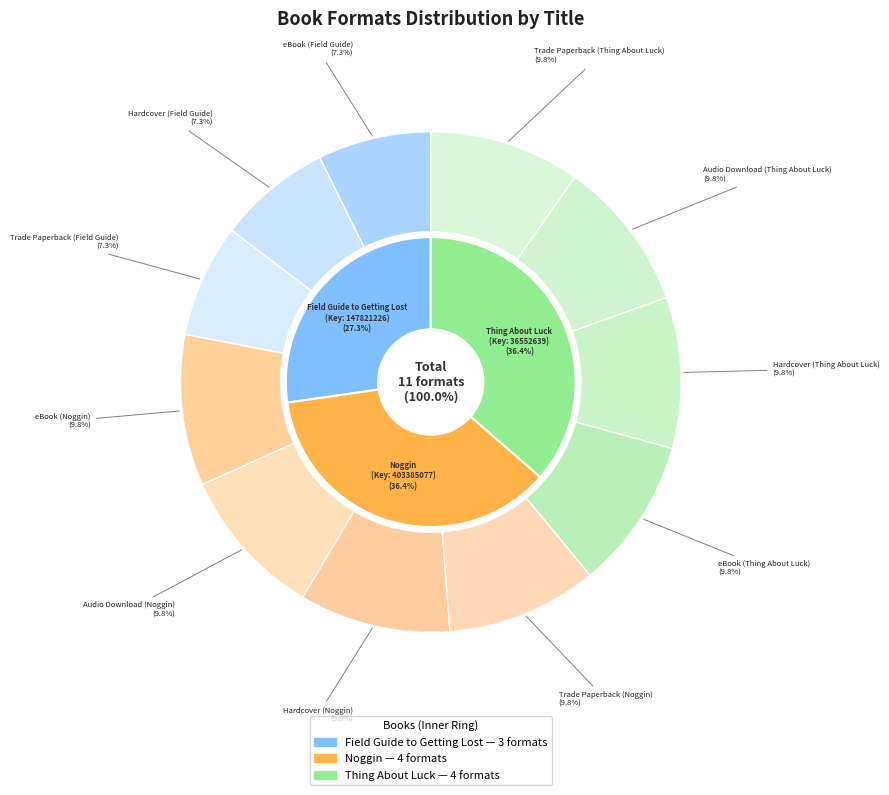

Which category has the biggest portion of the pie?

eBook (Noggin)